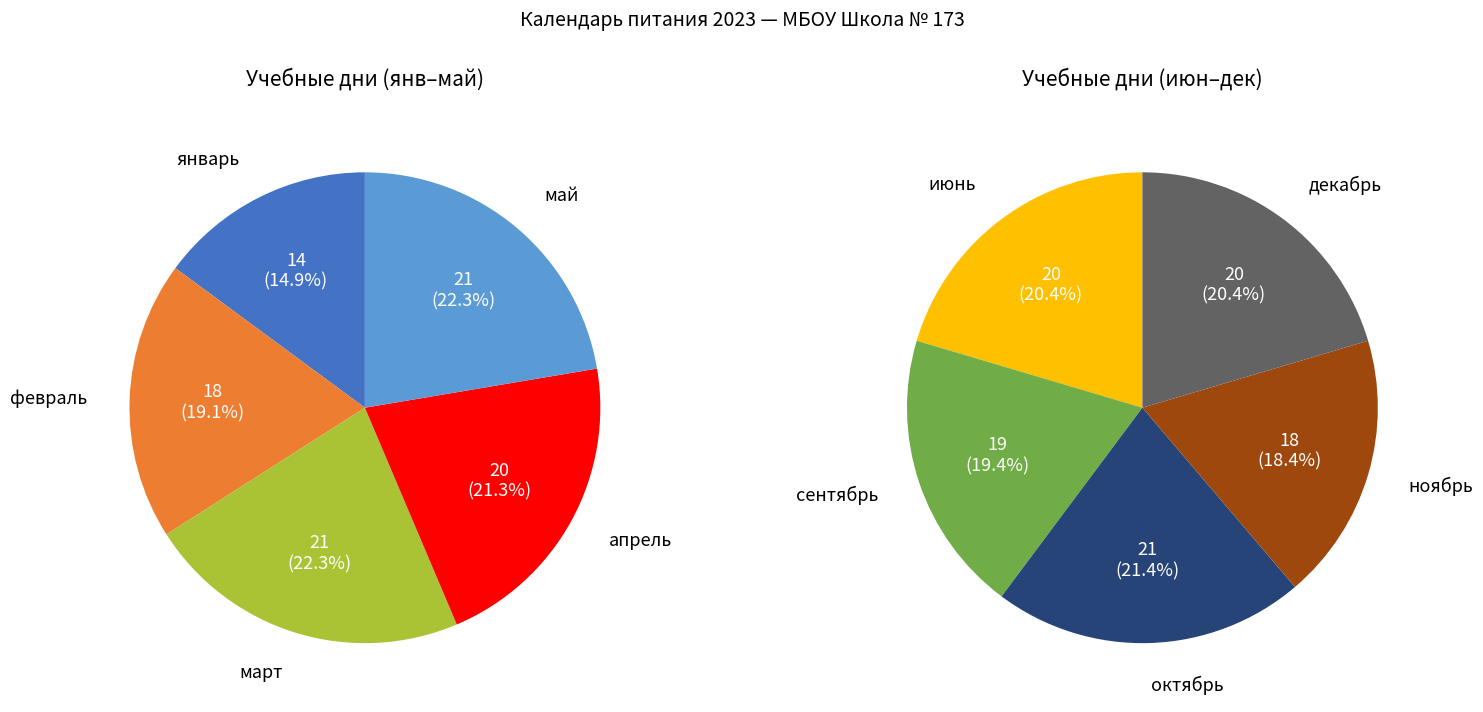

How many slices are in this pie chart?

10